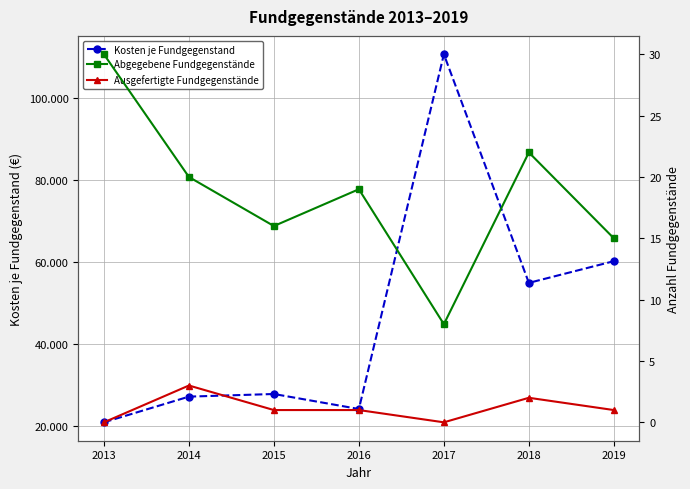

What is the total value across all series at 2019?

60195